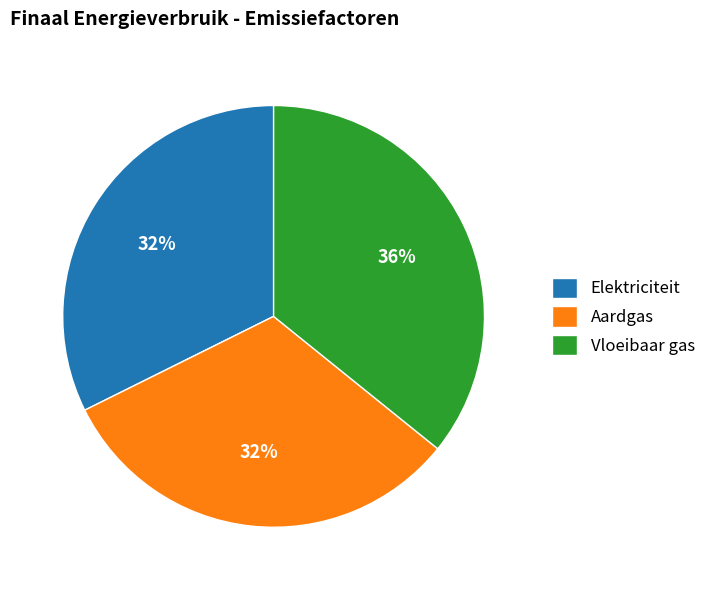

True or false: Elektriciteit accounts for 43% of the total.

False